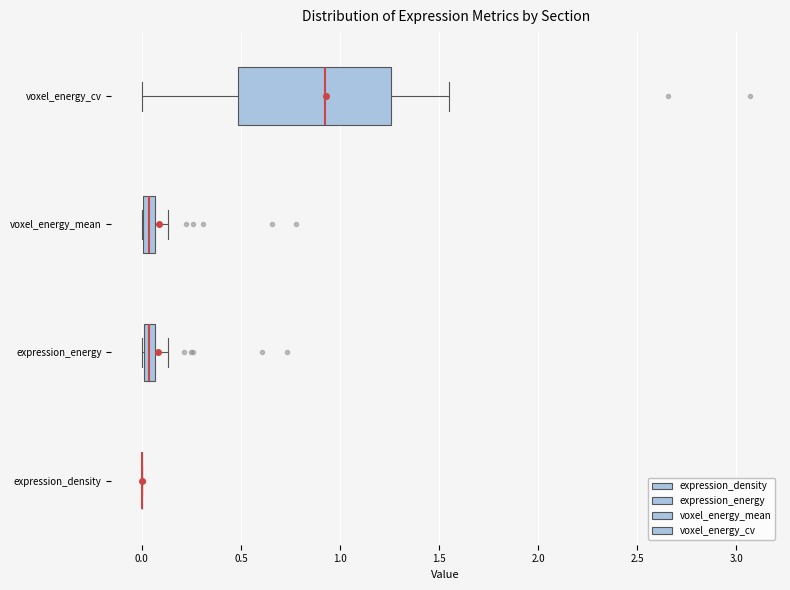

Where is the right edge of the box for expression_energy on the x-axis? The values are not printed on the chart, so give them approximately, as read against the axis.

0.05